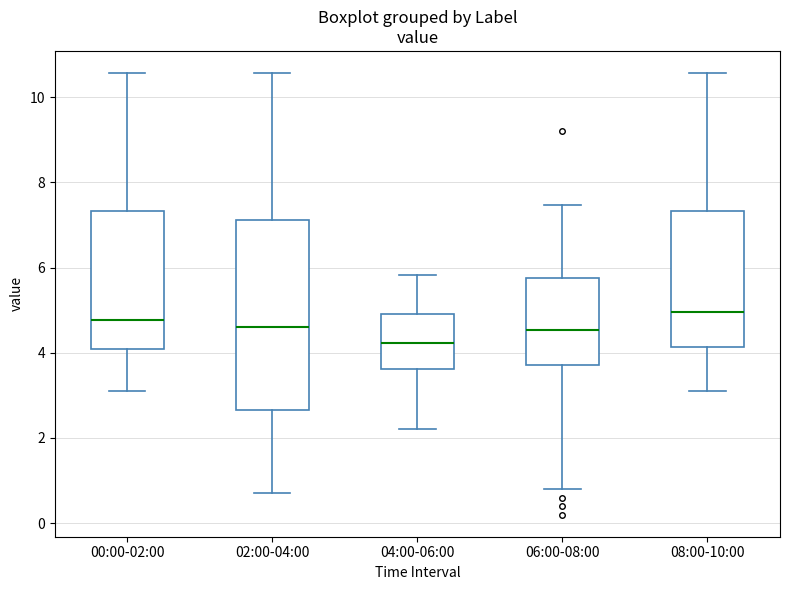

Reading left to right, read every box against the y-axis: the position of its median line, the range the box covers, and the ends of its whiskers. The values are not printed on the chart, so give them approximately, as read against the axis.

00:00-02:00: median 4.8, box 4.0 to 7.4, whiskers 3.2 to 10.6
02:00-04:00: median 4.6, box 2.6 to 7.2, whiskers 0.8 to 10.6
04:00-06:00: median 4.2, box 3.6 to 5.0, whiskers 2.2 to 5.8
06:00-08:00: median 4.6, box 3.8 to 5.8, whiskers 0.8 to 7.4
08:00-10:00: median 5.0, box 4.2 to 7.4, whiskers 3.2 to 10.6